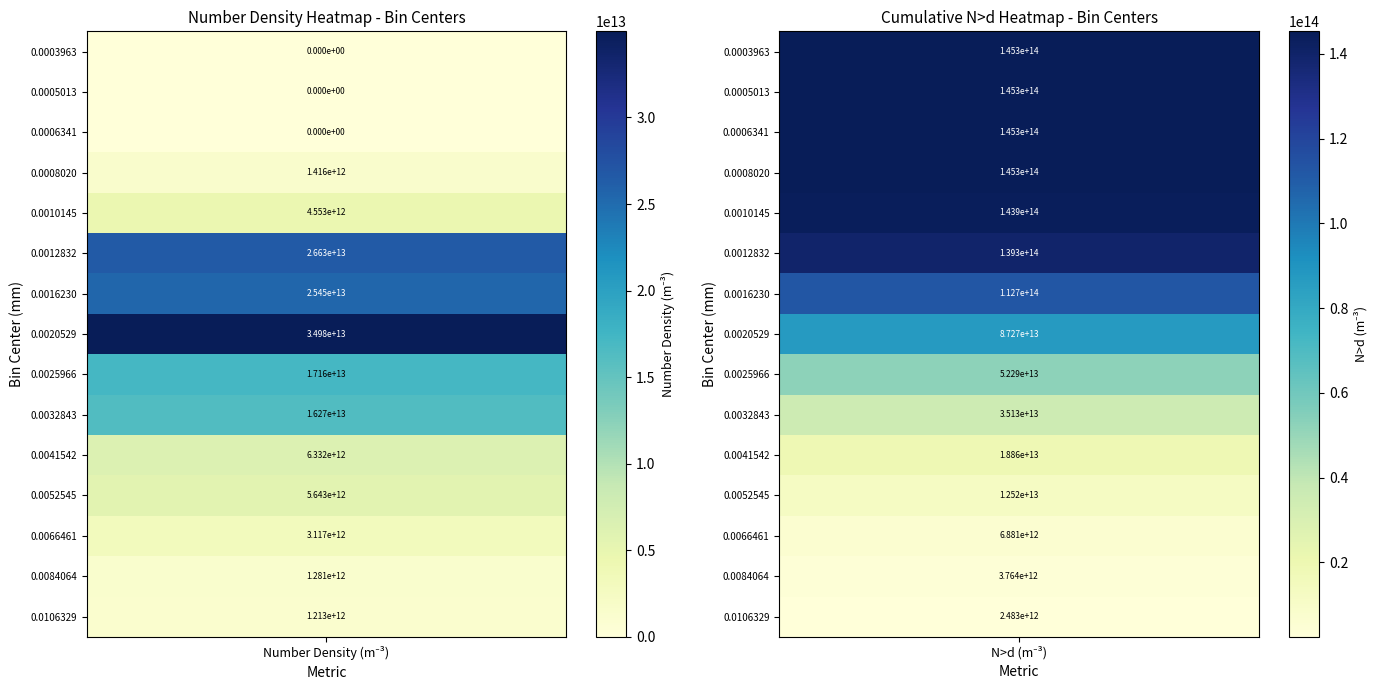

What is the approximate value of 0.0041542 at N>d (m^-3)?

18856107123035.9